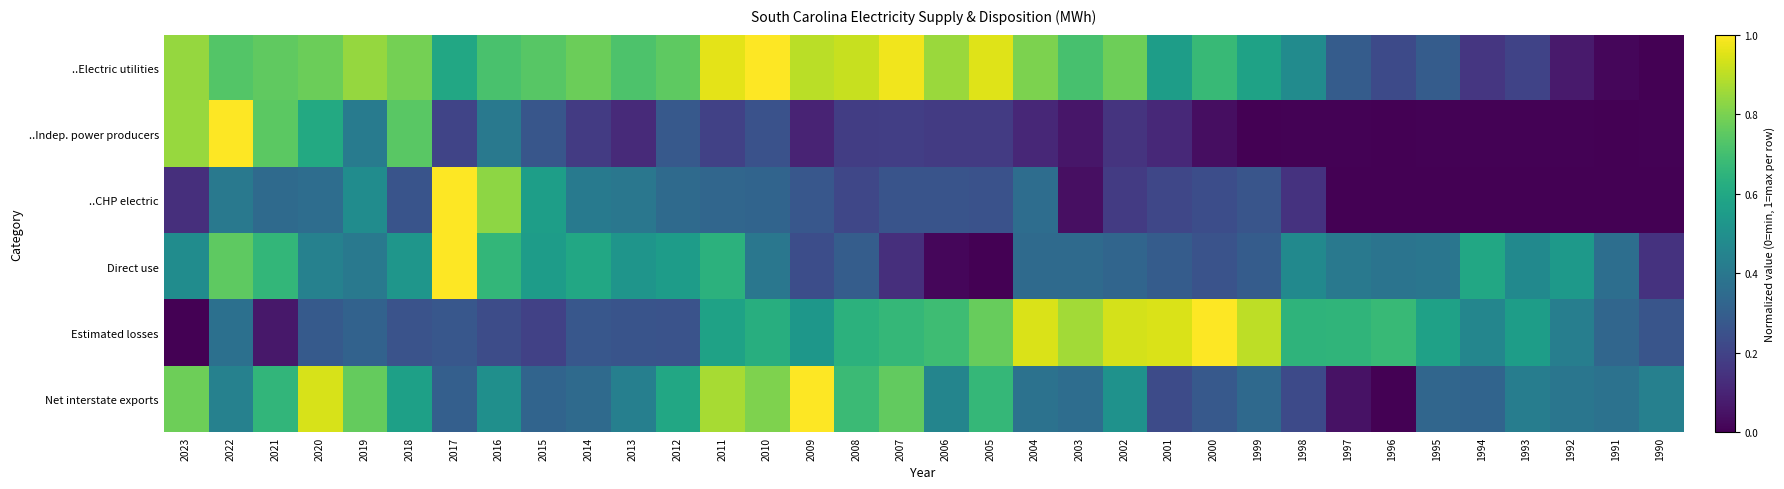

List the series in order of their peak value, lowest first.

..Electric utilities, ..Indep. power producers, ..CHP electric, Direct use, Estimated losses, Net interstate exports